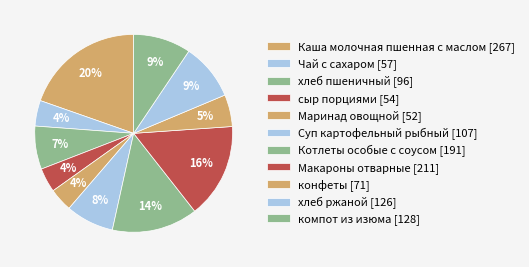

Which slice is the largest?

Каша молочная пшенная с маслом